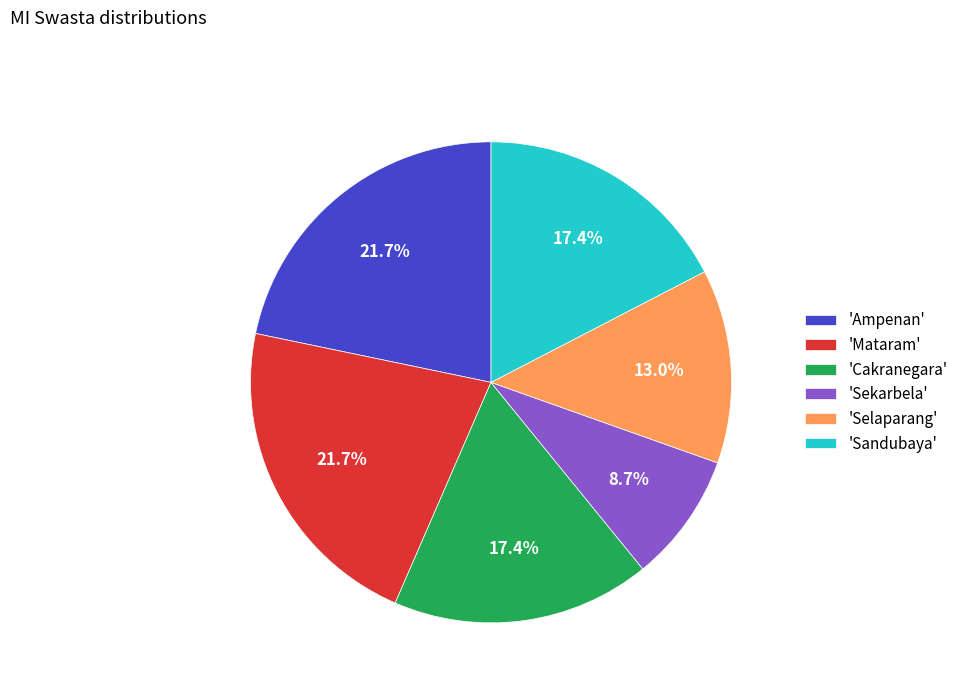

Between 'Sekarbela' and 'Sandubaya', which is larger?

'Sandubaya'